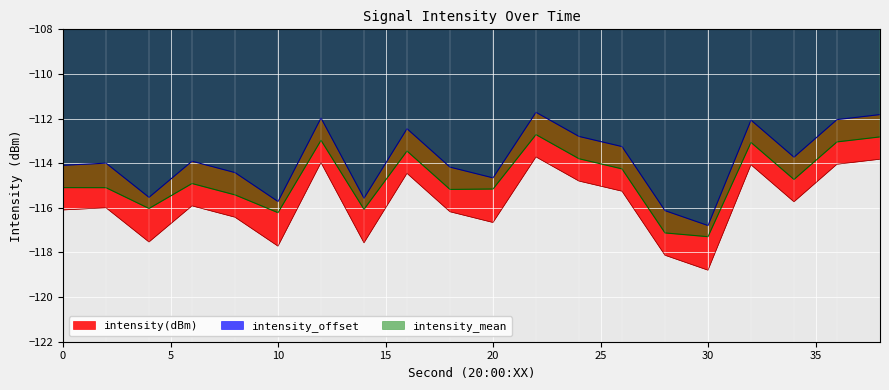

The intensity(dBm) series shows -114.0 at 36. True or false?

True